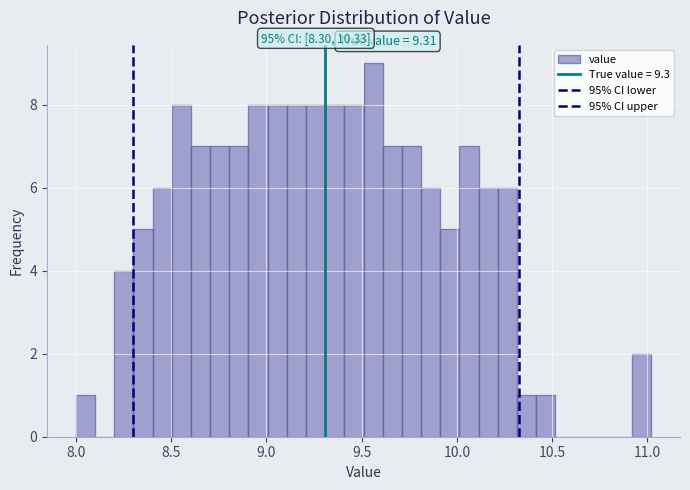

Around what value on the x-axis is the tallest bar? Give the approximate position of its centre, as read against the axis.

9.55